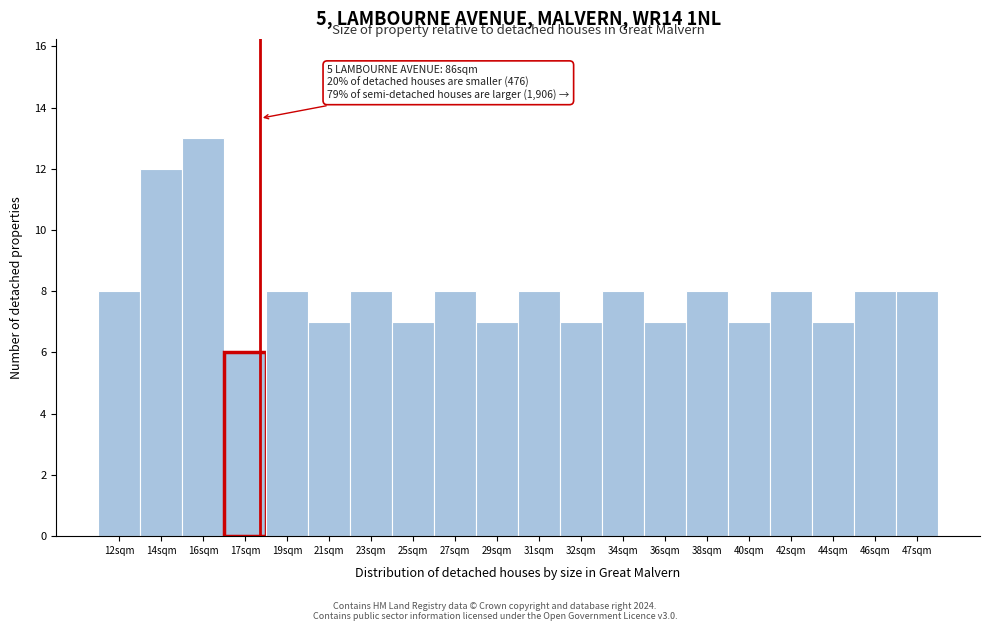

Reading left to right, transcribe all the data shown in this chart.

12sqm=8	14sqm=12	16sqm=13	17sqm=6	19sqm=8	21sqm=7	23sqm=8	25sqm=7	27sqm=8	29sqm=7	31sqm=8	32sqm=7	34sqm=8	36sqm=7	38sqm=8	40sqm=7	42sqm=8	44sqm=7	46sqm=8	47sqm=8